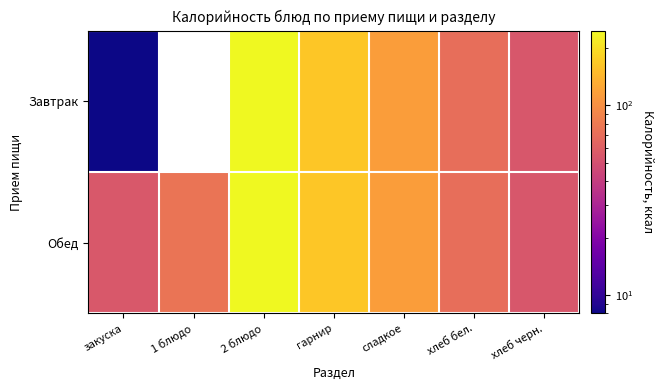

Which category has the highest value across all series?

2 блюдо